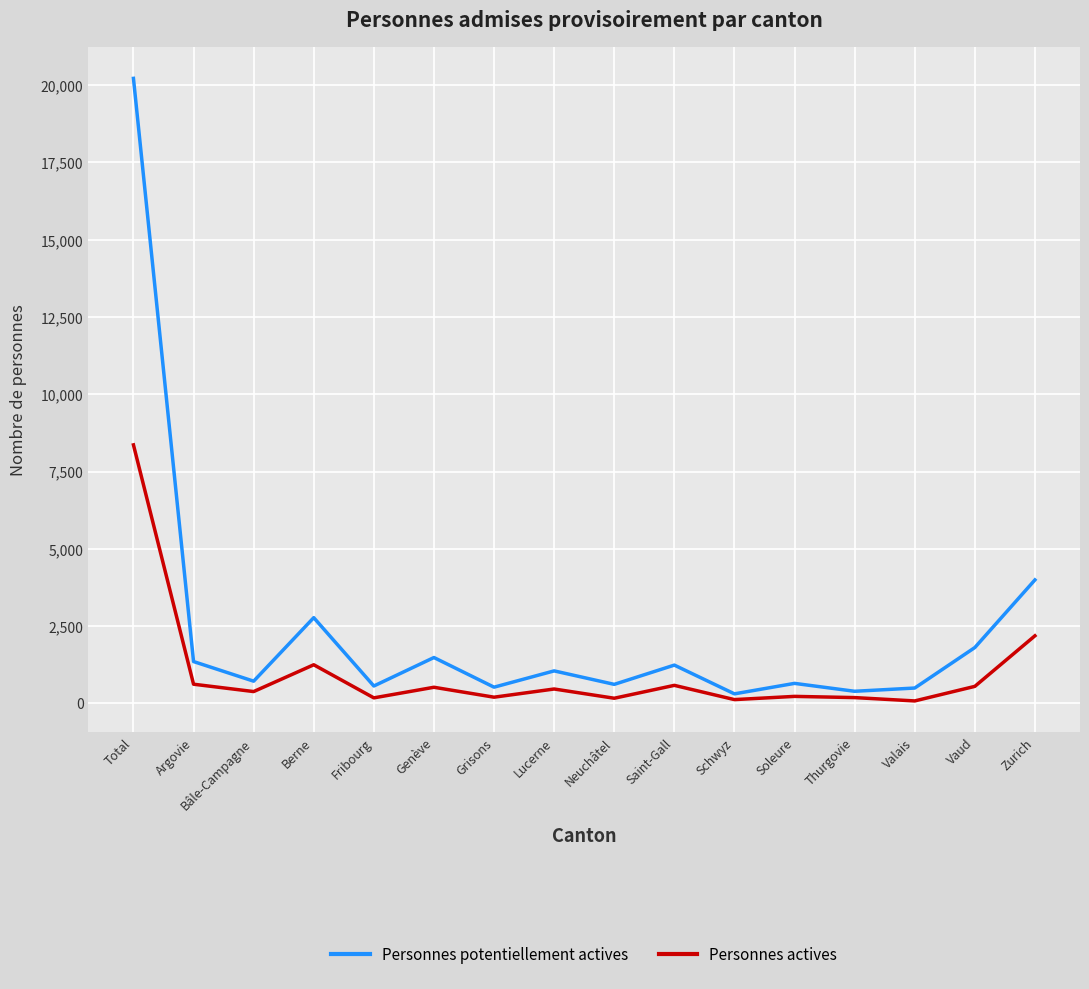

At which category is the sum across all series the highest?

Total